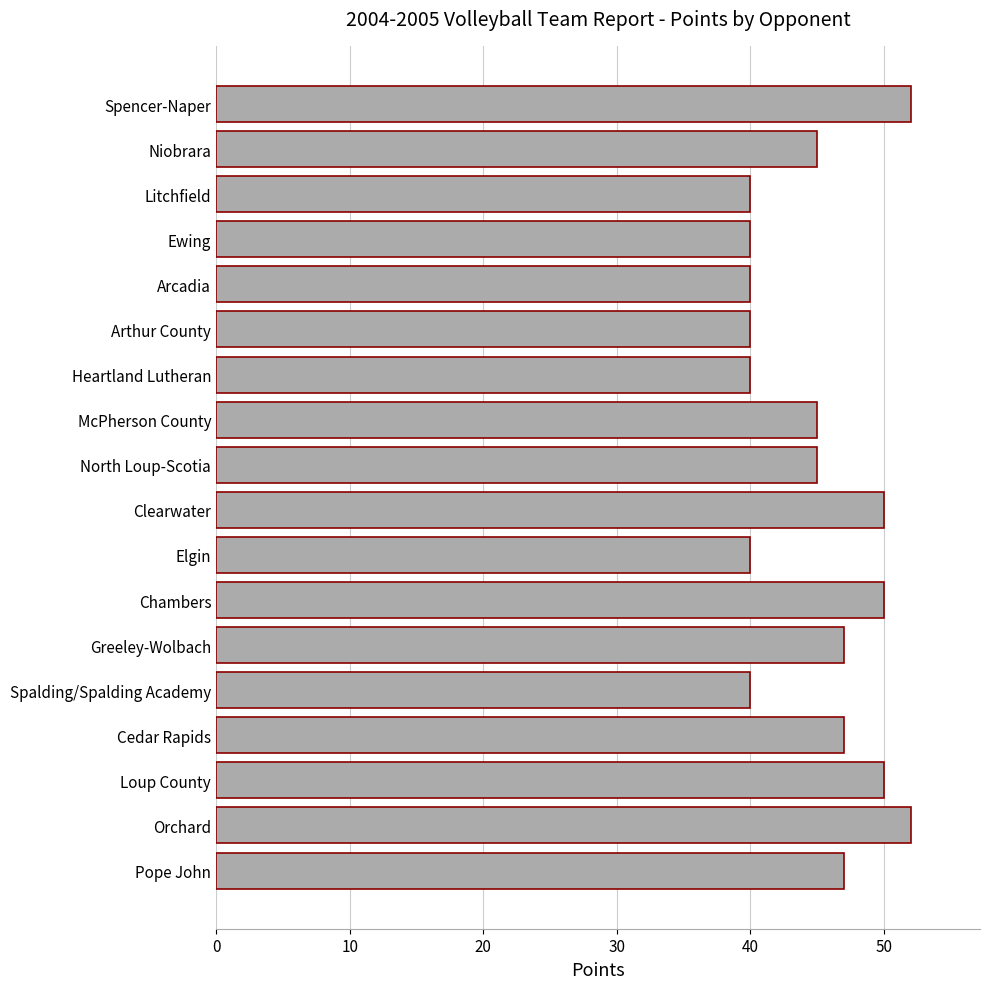

Approximately how many times larger is the value at Arcadia compared to Chambers?

0.8